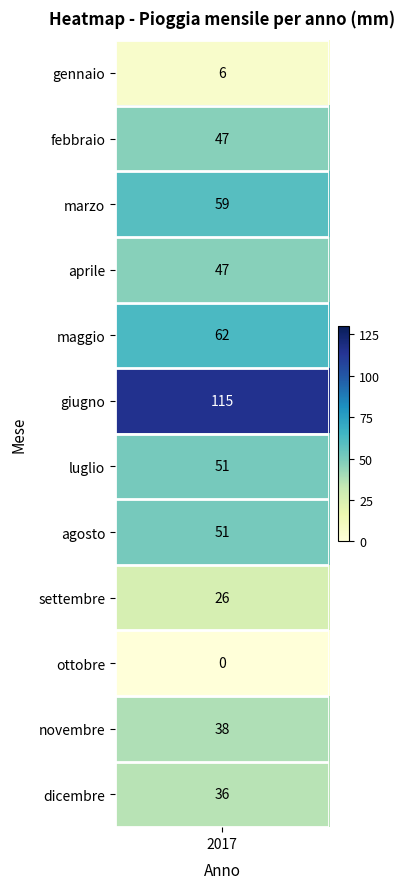

Reading left to right, extract all data points from this chart.

6	47	59	47	62	115	51	51	26	0	38	36